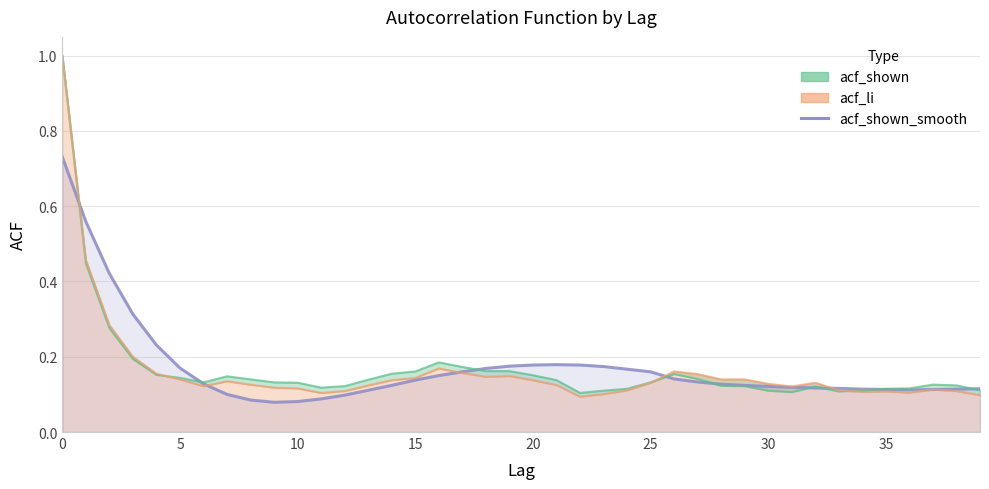

The chart shows a value of 0.2 at 33. True or false?

False